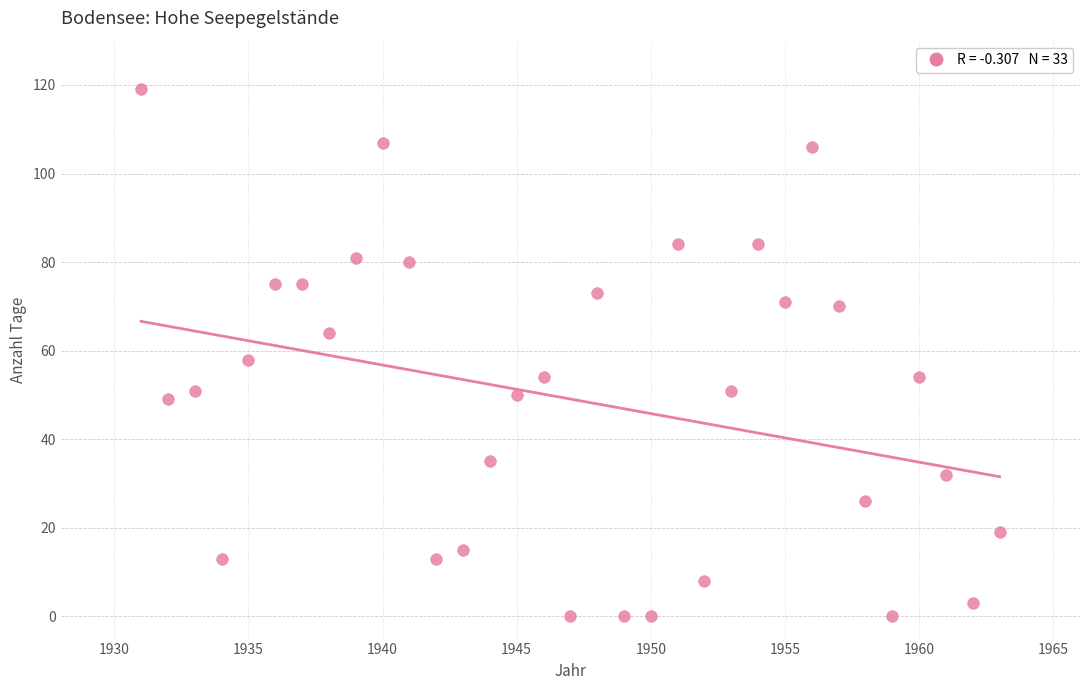

What is the range of Y values (max minus min)?

119